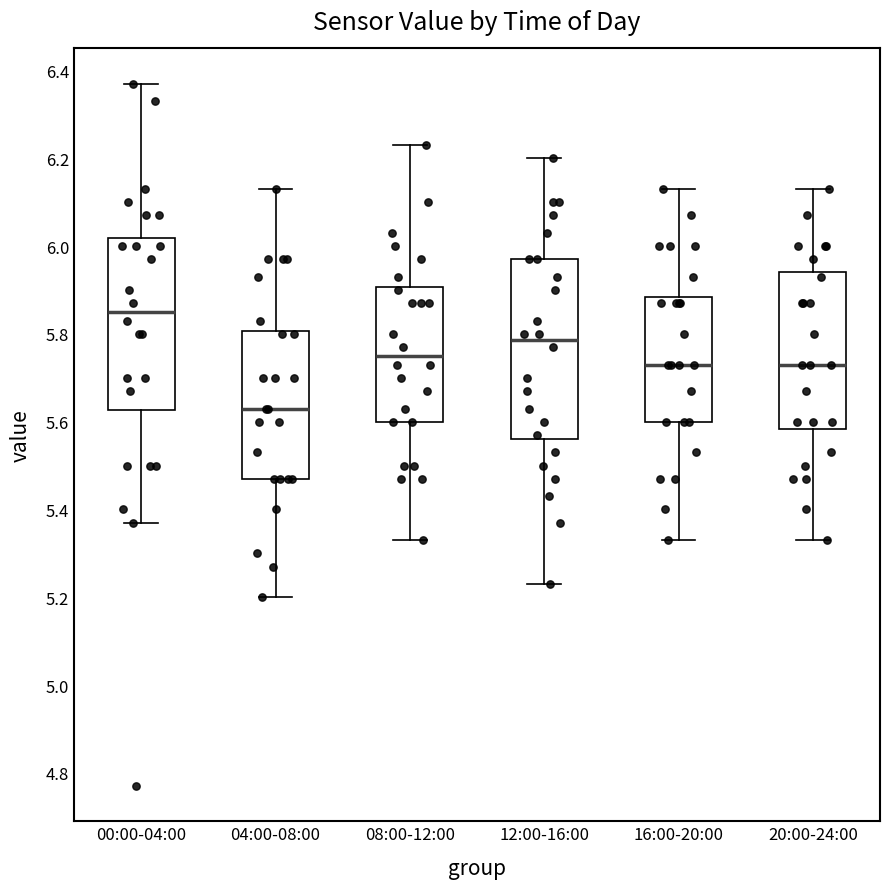

Reading left to right, read every box against the y-axis: the position of its median line, the range the box covers, and the ends of its whiskers. The values are not printed on the chart, so give them approximately, as read against the axis.

00:00-04:00: median 5.86, box 5.62 to 6.02, whiskers 5.38 to 6.38
04:00-08:00: median 5.64, box 5.48 to 5.80, whiskers 5.20 to 6.14
08:00-12:00: median 5.76, box 5.60 to 5.90, whiskers 5.34 to 6.24
12:00-16:00: median 5.78, box 5.56 to 5.98, whiskers 5.24 to 6.20
16:00-20:00: median 5.74, box 5.60 to 5.88, whiskers 5.34 to 6.14
20:00-24:00: median 5.74, box 5.58 to 5.94, whiskers 5.34 to 6.14